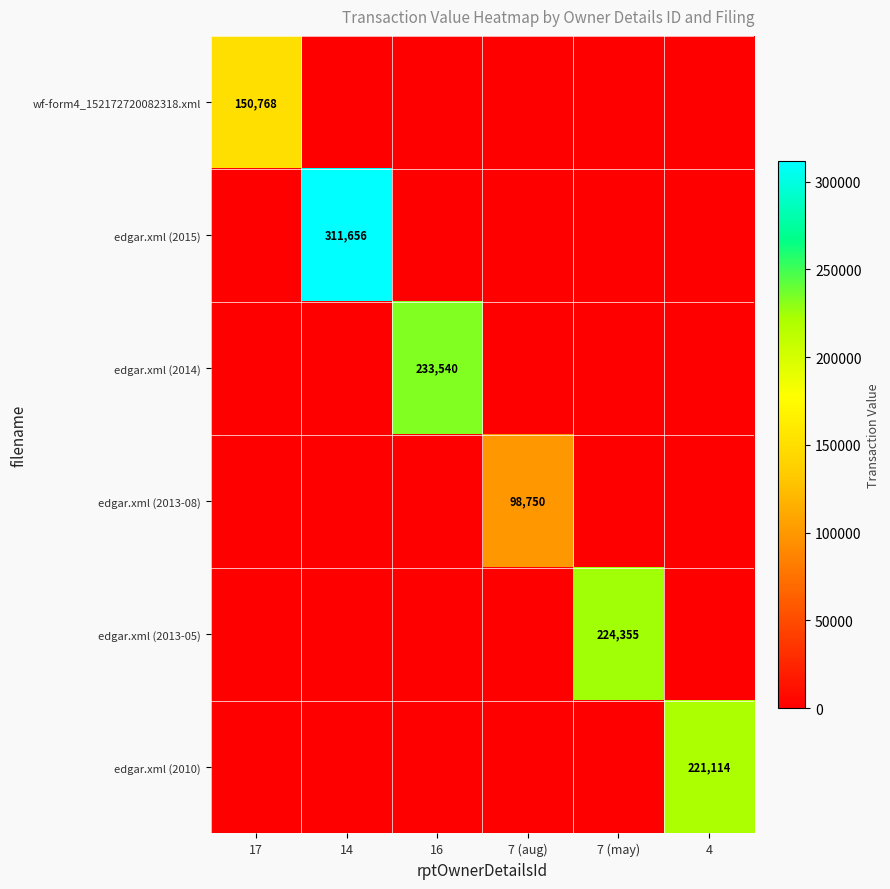

Is it true that edgar.xml (2013-05) equals 224355 at 7 (may)?

True